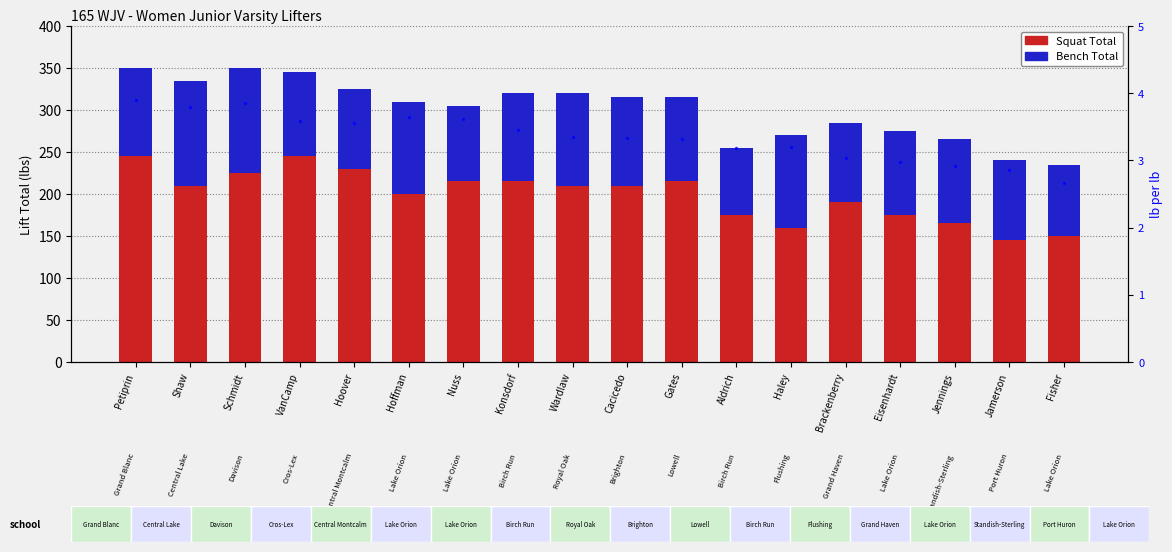

Reading left to right, extract all data points from this chart.

Squat Total: 245.0	210.0	225.0	245.0	230.0	200.0	215.0	215.0	210.0	210.0	215.0	175.0	160.0	190.0	175.0	165.0	145.0	150.0
Bench Total: 105.0	125.0	125.0	100.0	95.0	110.0	90.0	105.0	110.0	105.0	100.0	80.0	110.0	95.0	100.0	100.0	95.0	85.0
lb per lb: 3.9	3.8	3.9	3.6	3.6	3.6	3.6	3.5	3.4	3.3	3.3	3.2	3.2	3.0	3.0	2.9	2.9	2.7